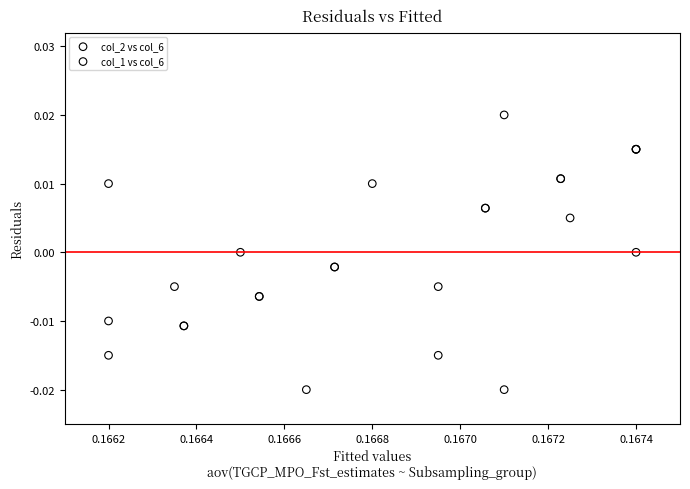

Which series reaches the maximum Y coordinate?

col_2 vs col_6